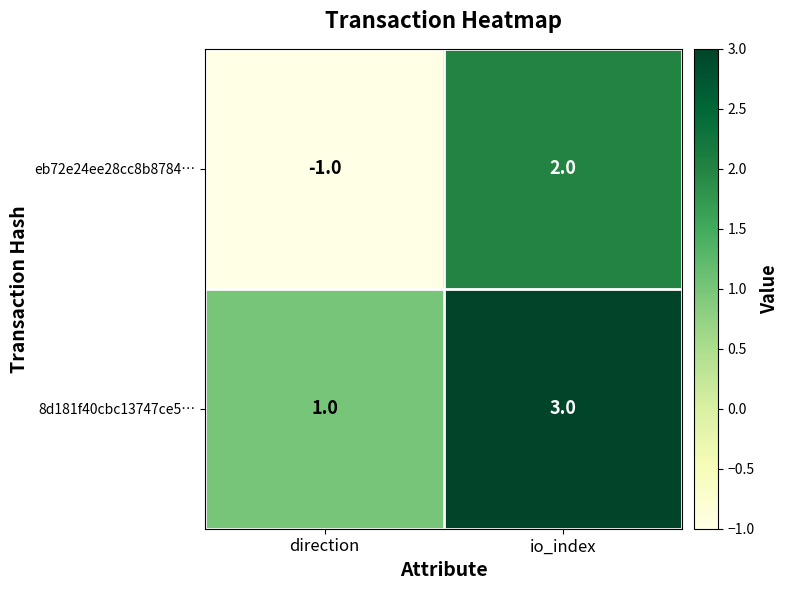

Reading left to right, extract all data points from this chart.

eb72e24ee28cc8b8784…: direction=-1	io_index=2
8d181f40cbc13747ce5…: direction=1	io_index=3